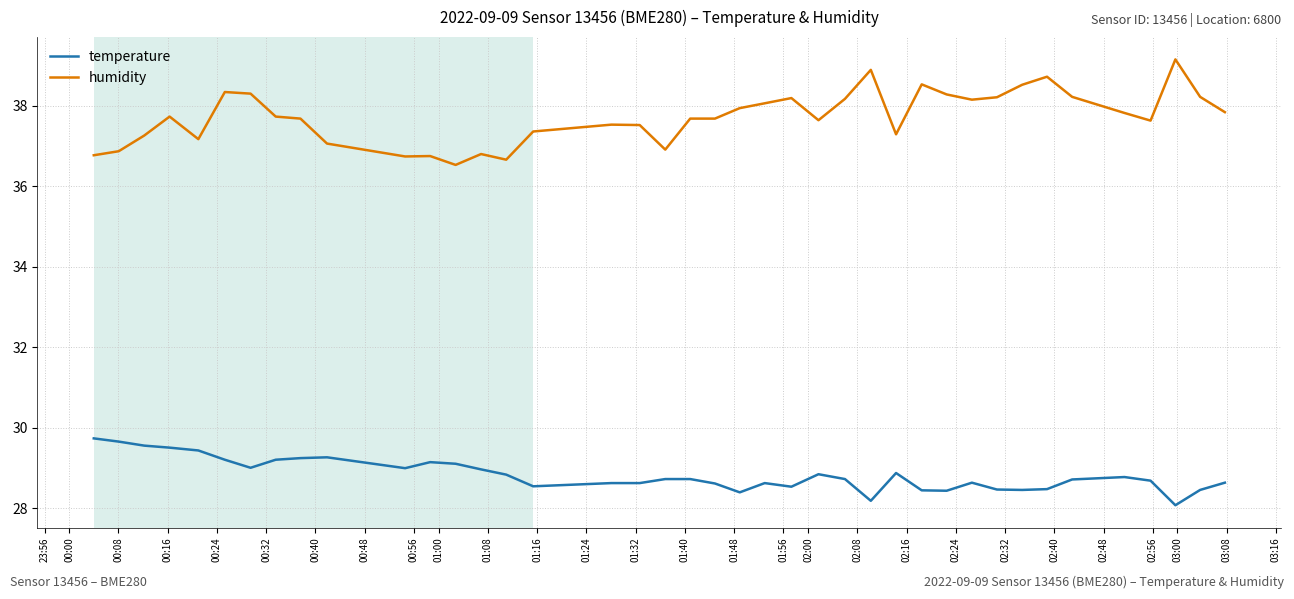

Which series has the widest spread of values?

humidity